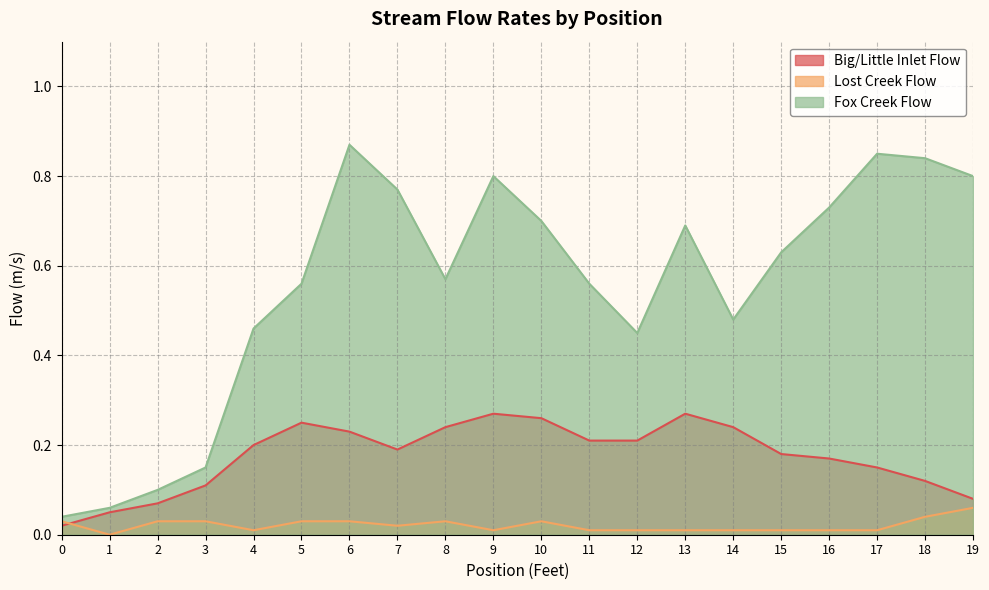

In Big/Little Inlet Flow, how many points are higher than both neighbors (excluding endpoints)?

3